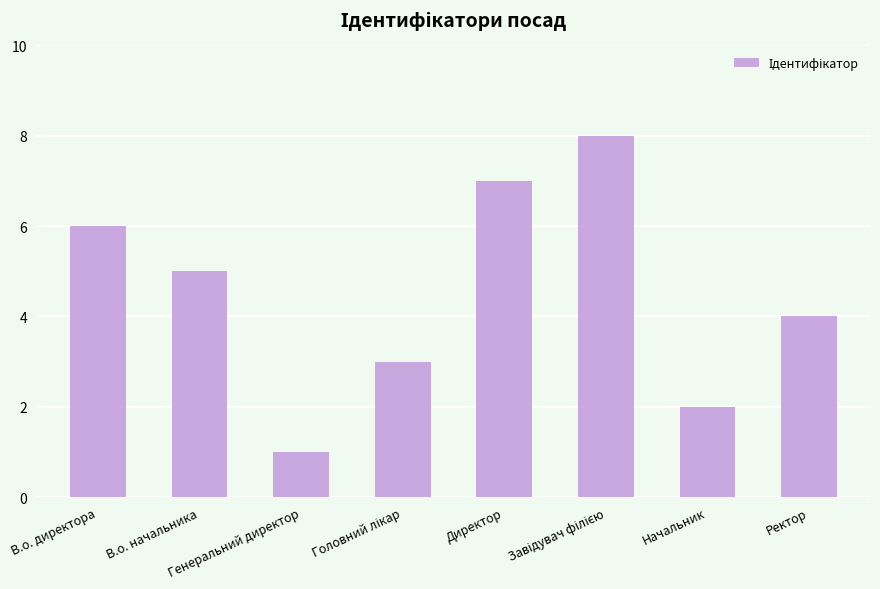

The value at Генеральний директор is 1. True or false?

True